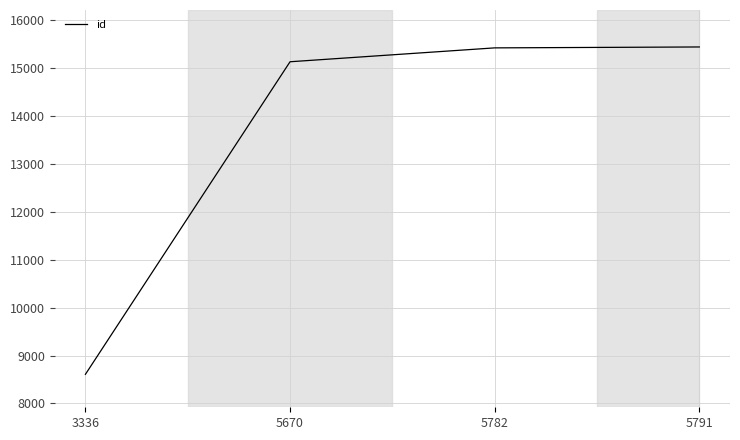

What is the ratio of the value at 5791 to the value at 5782?

1.0